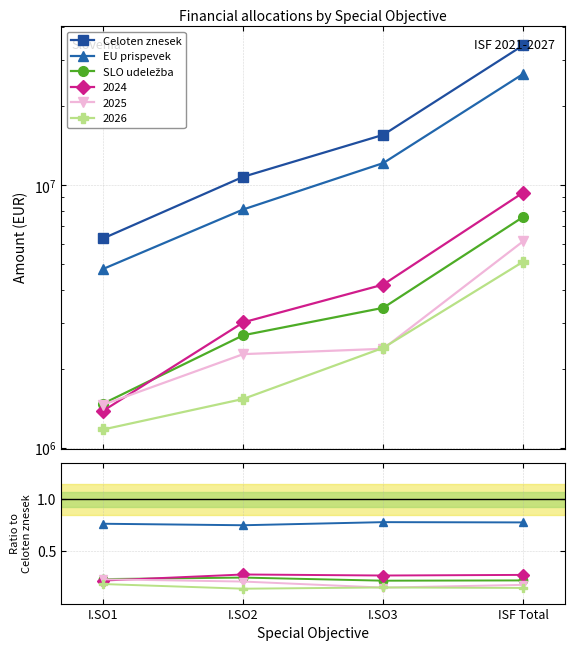

List the labels in order of Celoten znesek value, smallest first.

I.SO1, I.SO2, I.SO3, ISF Total